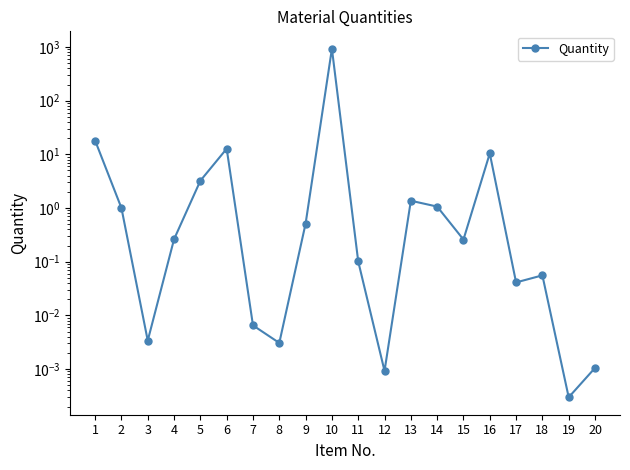

What is the difference between the maximum and second lowest values?

926.8